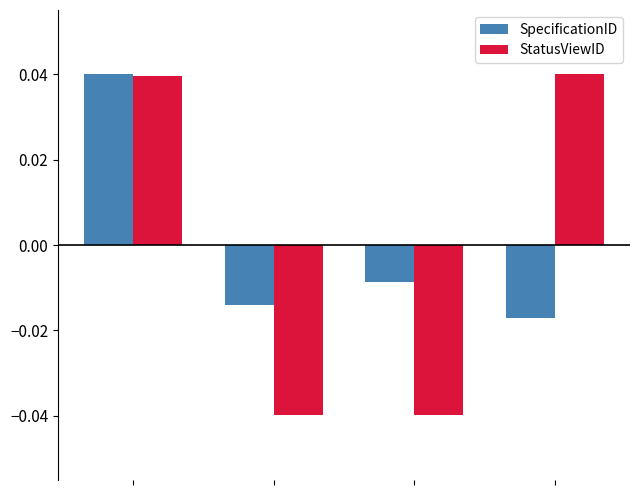

Count the SpecificationID values in the range 0 to 1.

1